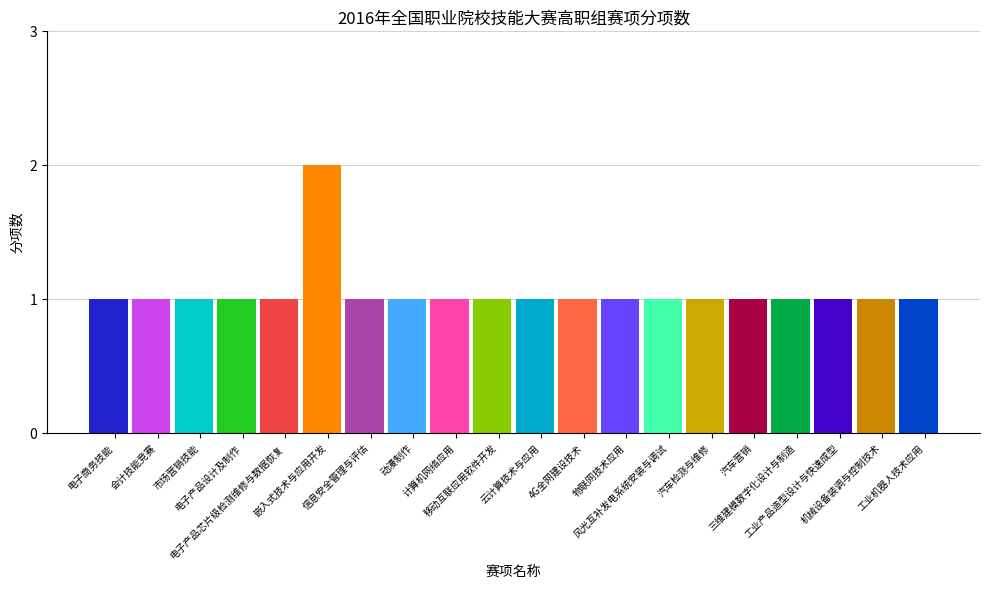

Is it true that the value at 电子产品设计及制作 is 2?

False